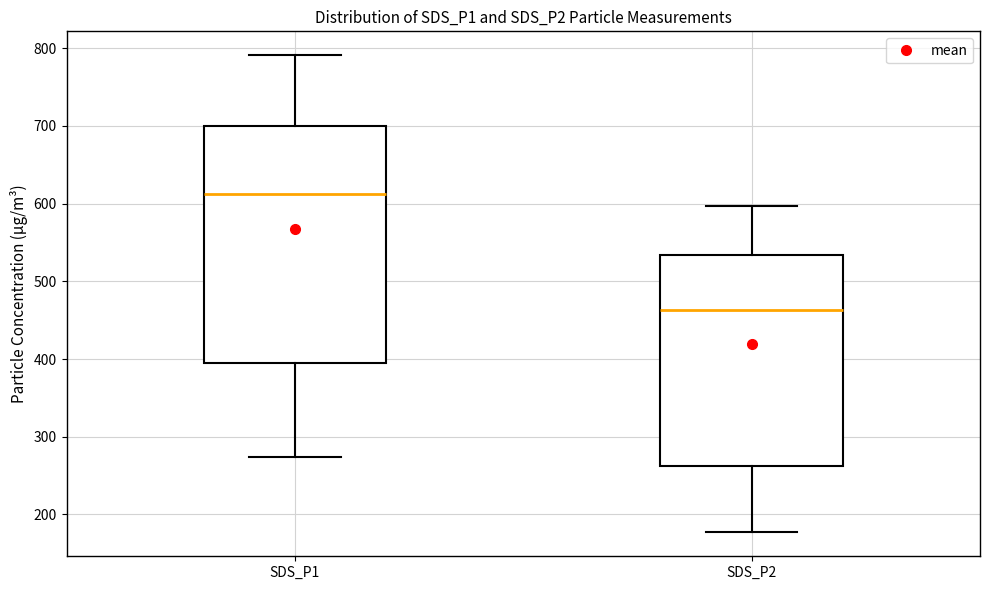

Reading left to right, transcribe this box plot: for each box, give where its median line is, the range the box spans, and where its two whiskers end, as read against the y-axis. The values are not printed on the chart, so give them approximately, as read against the axis.

SDS_P1: median 610, box 390 to 700, whiskers 270 to 790
SDS_P2: median 460, box 260 to 530, whiskers 180 to 600